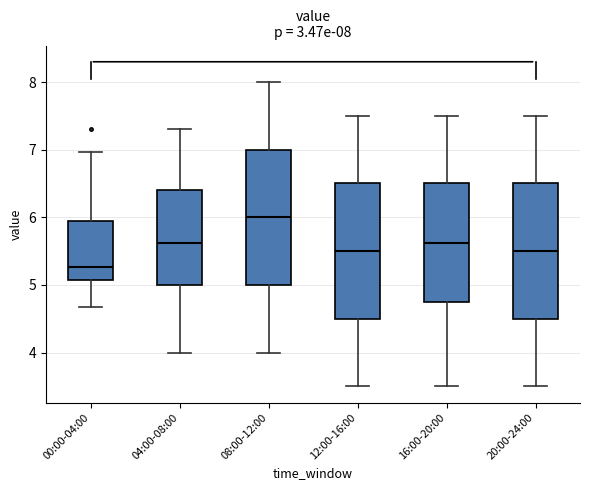

Which box has the lowest median line?

00:00-04:00